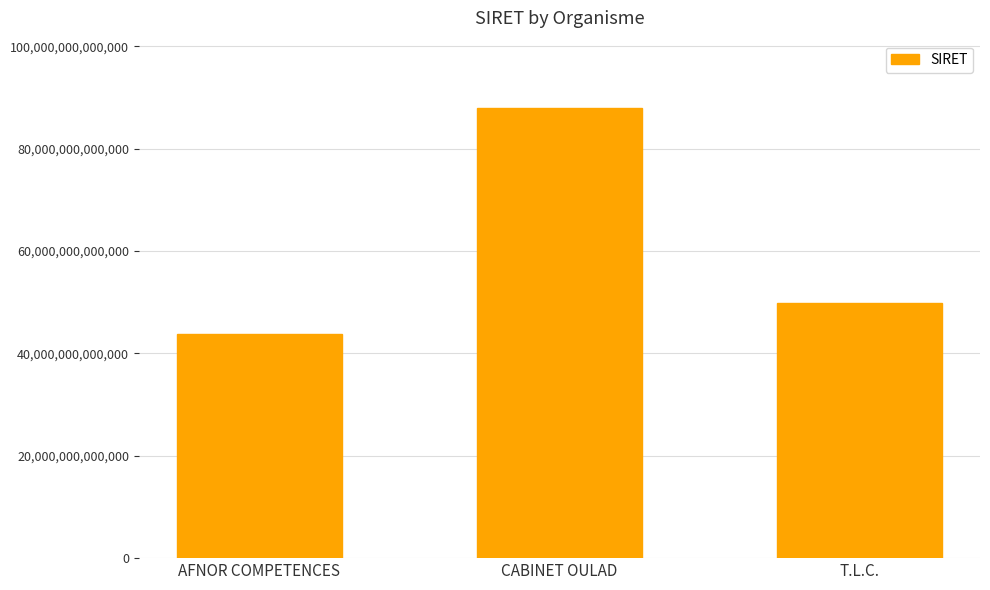

What position from the left is T.L.C.?

3